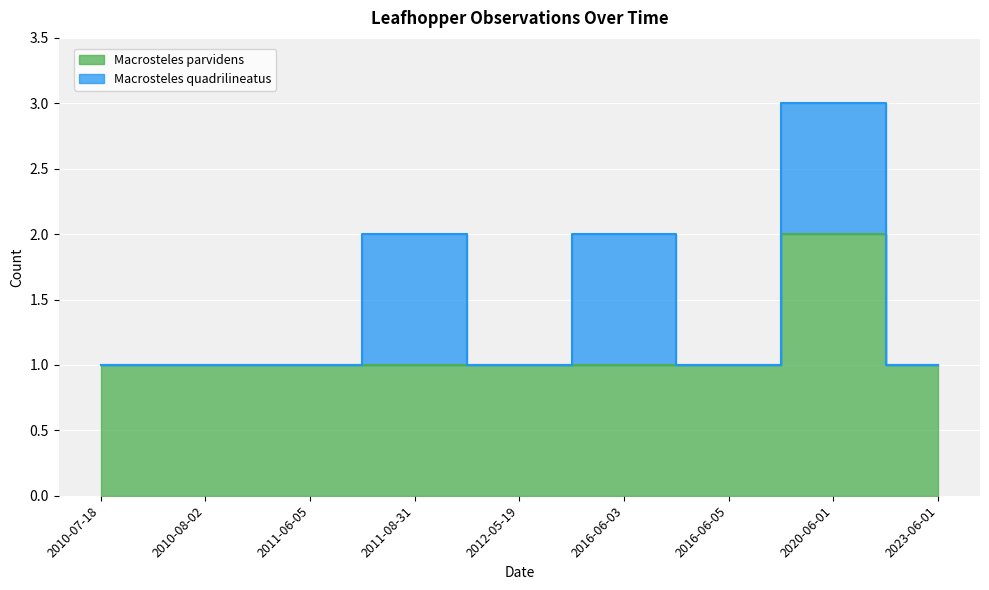

Which label corresponds to the largest value in the chart?

2020-06-01